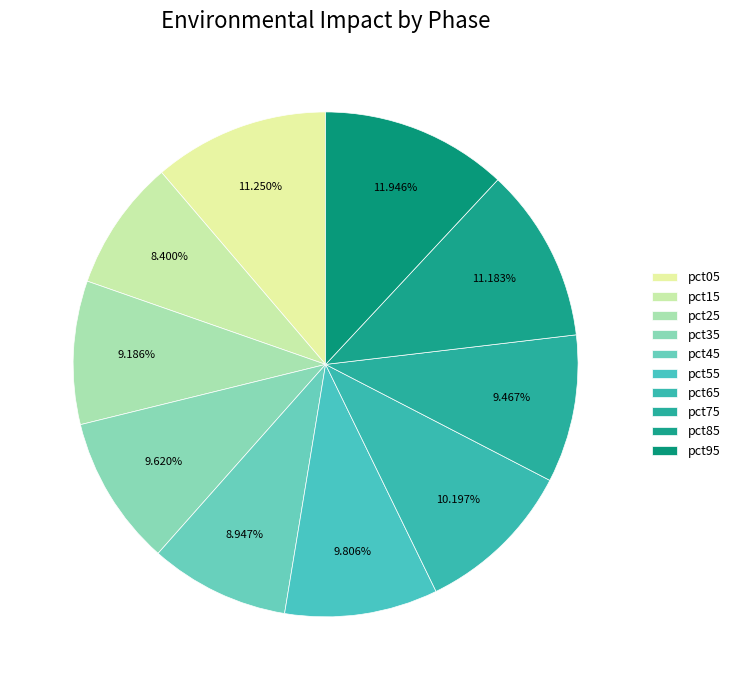

What is the total percentage of pct95 and pct85?

23.1%